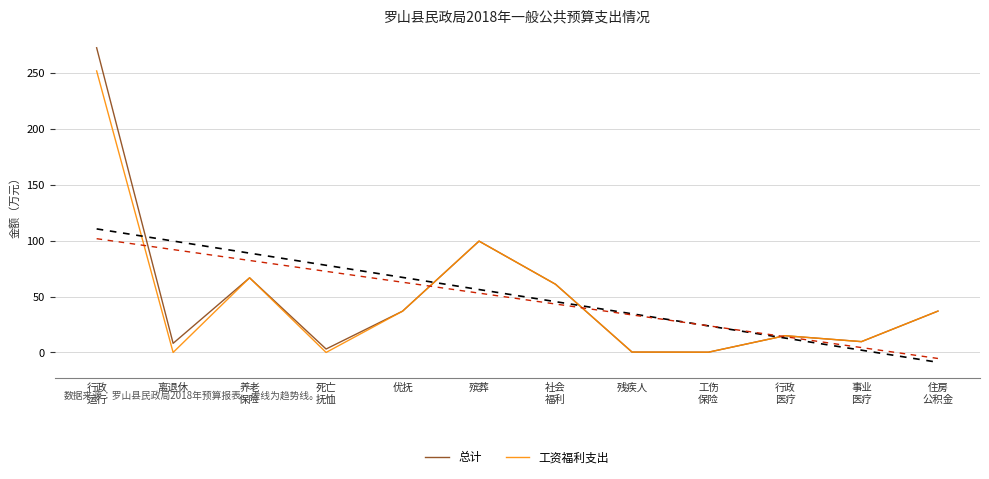

At which label does 工资福利支出 reach its peak?

行政
运行